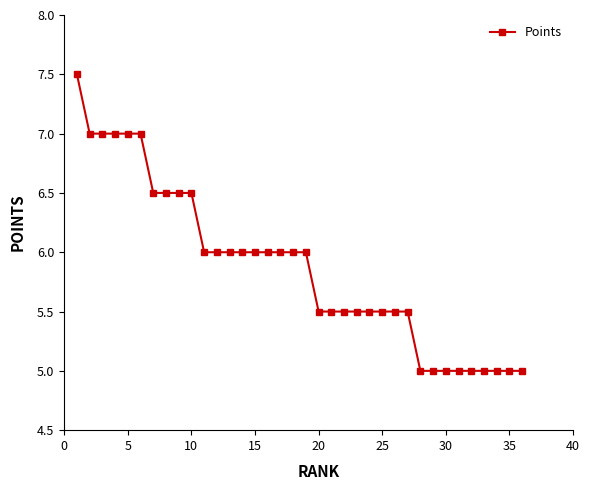

Reading left to right, extract all data points from this chart.

7.5	7.0	7.0	7.0	7.0	7.0	6.5	6.5	6.5	6.5	6.0	6.0	6.0	6.0	6.0	6.0	6.0	6.0	6.0	5.5	5.5	5.5	5.5	5.5	5.5	5.5	5.5	5.0	5.0	5.0	5.0	5.0	5.0	5.0	5.0	5.0